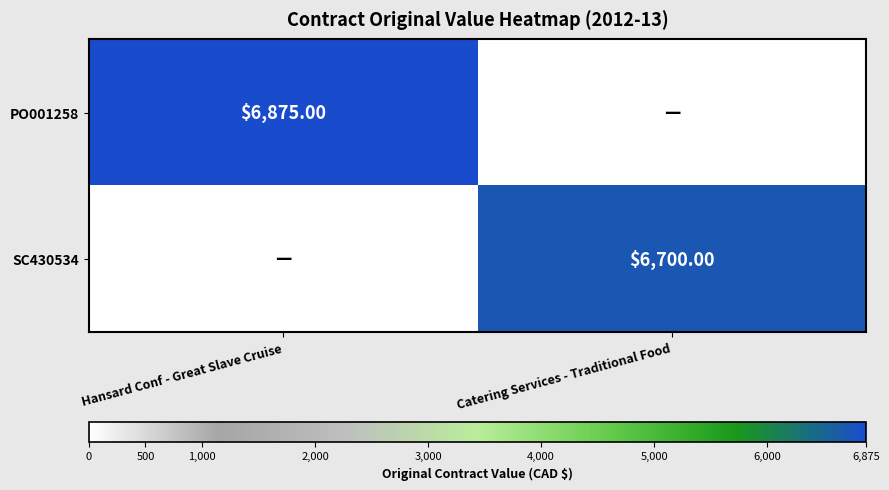

True or false: SC430534 has a value of 6700 at Catering Services - Traditional Food.

True